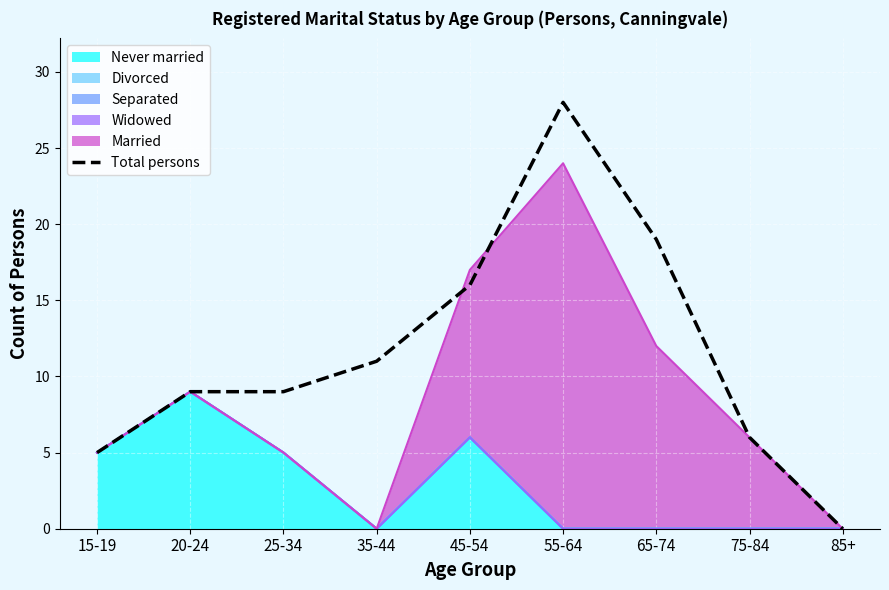

True or false: the data shows 28 at 55-64.

True